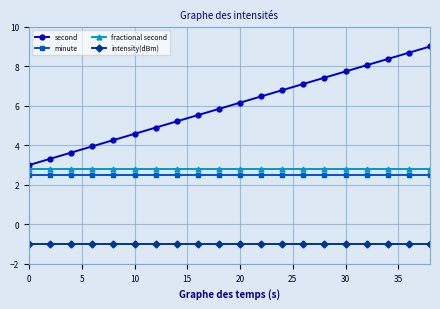

What is the minimum value for intensity(dBm)?

-1.0